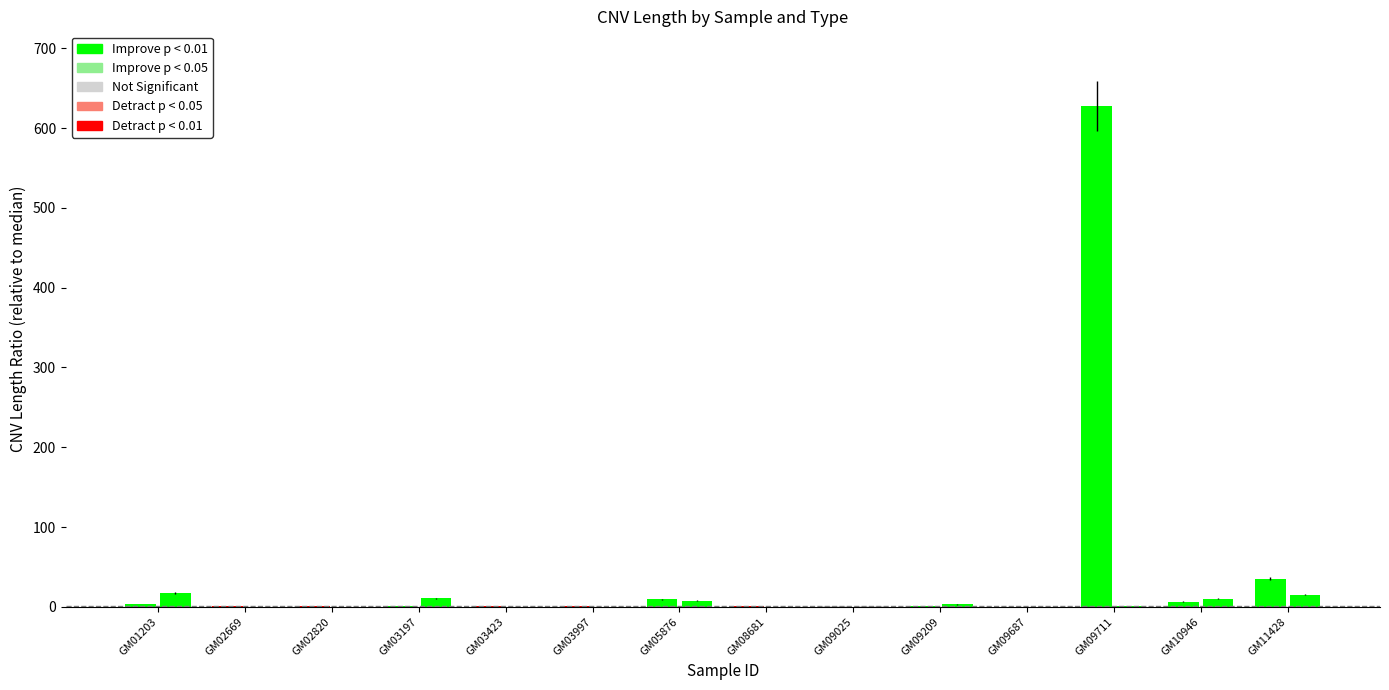

The value of DUP at GM09711 is 0.9. True or false?

False